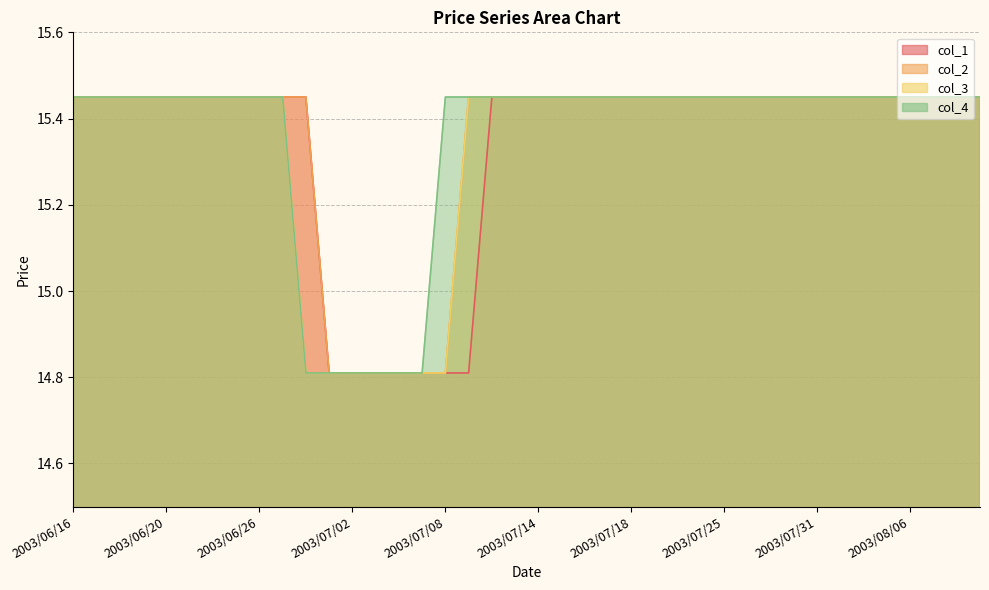

Rank the series at 2003/06/23 from highest to lowest value.

col_1, col_2, col_3, col_4